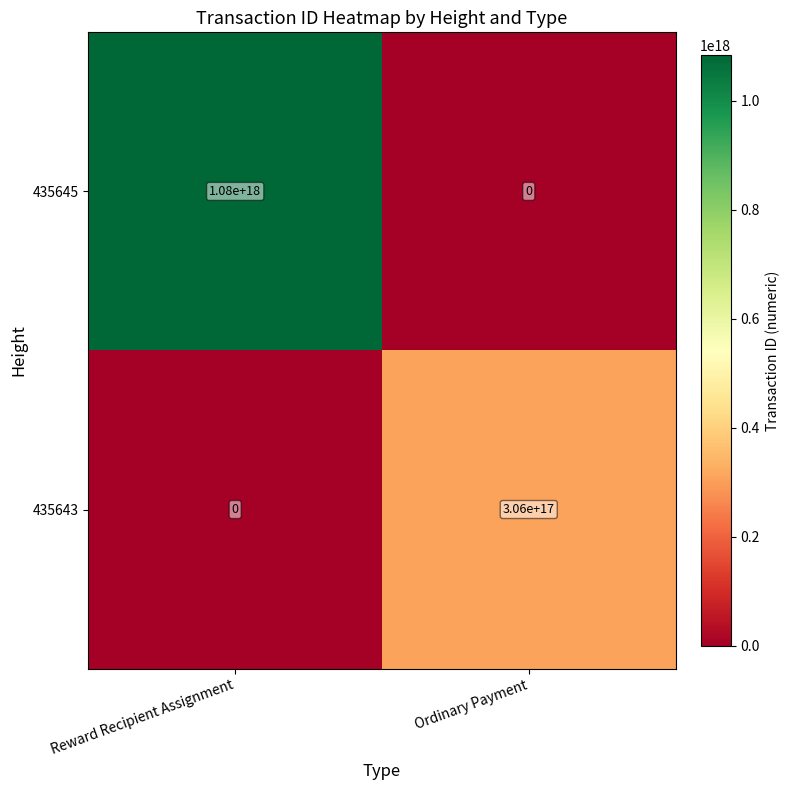

How many series are shown in this chart?

2